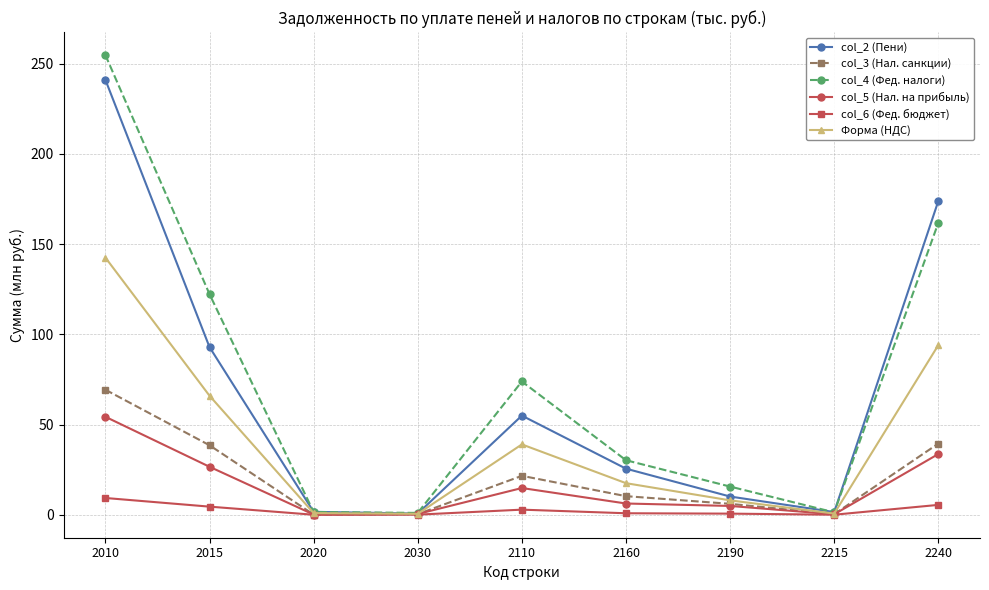

At how many categories does at least one series exceed 233?

1